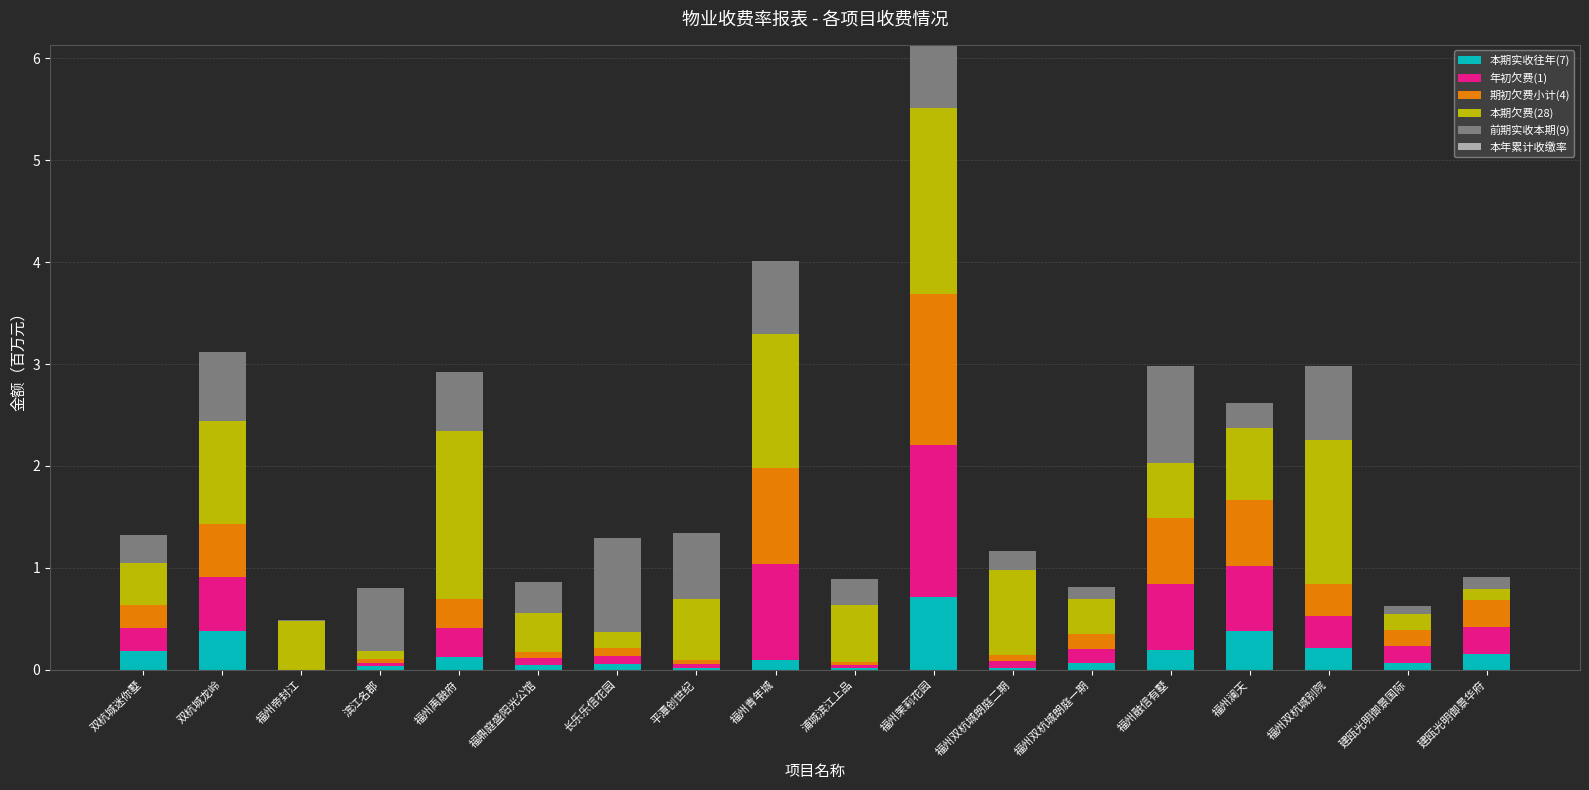

Count the number of categories in the chart.

18